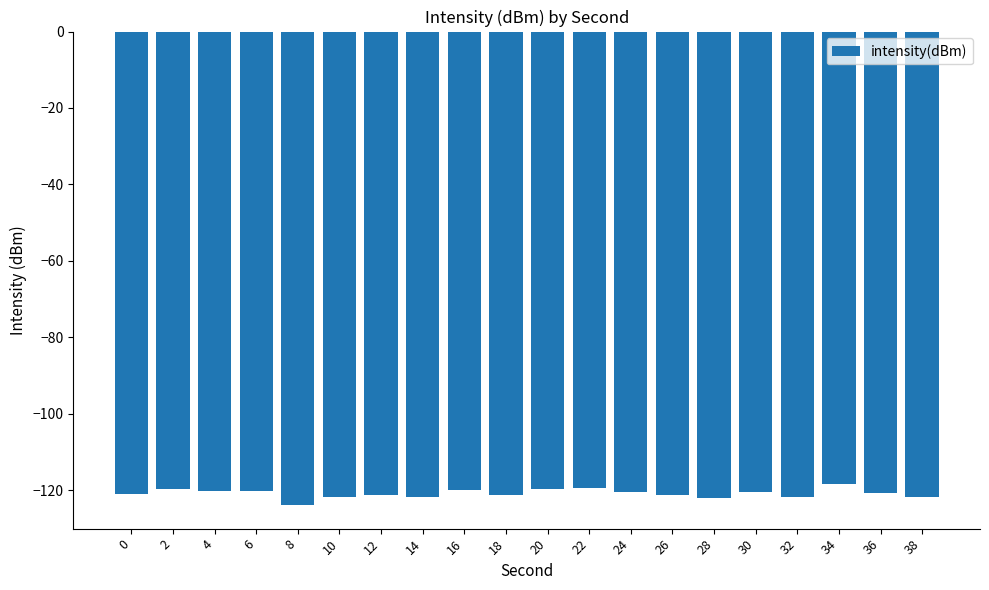

The value at 2 is -197.0. True or false?

False